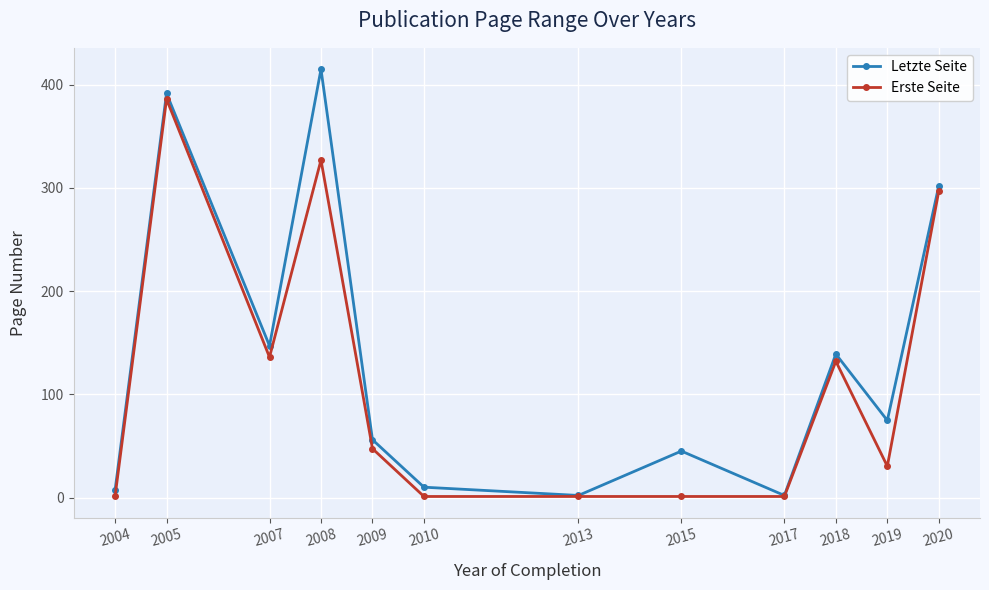

Is it true that Letzte Seite equals 147.0 at 2007?

True